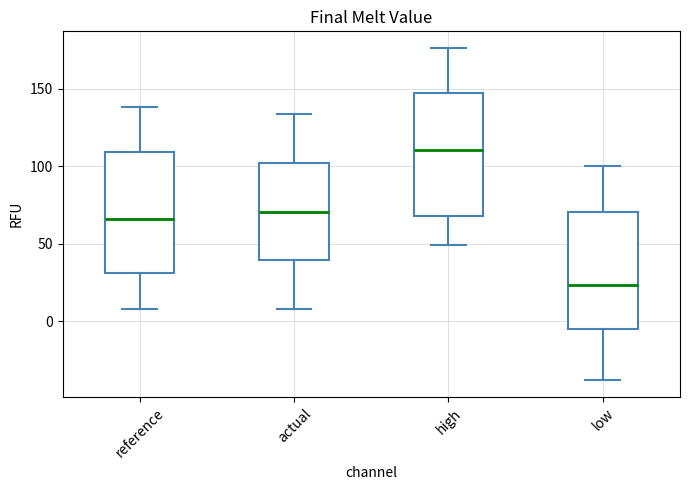

Reading left to right, transcribe this box plot: for each box, give where its median line is, the range the box spans, and where its two whiskers end, as read against the y-axis. The values are not printed on the chart, so give them approximately, as read against the axis.

reference: median 65, box 30 to 110, whiskers 10 to 140
actual: median 70, box 40 to 100, whiskers 10 to 135
high: median 110, box 70 to 145, whiskers 50 to 175
low: median 25, box -5 to 70, whiskers -40 to 100